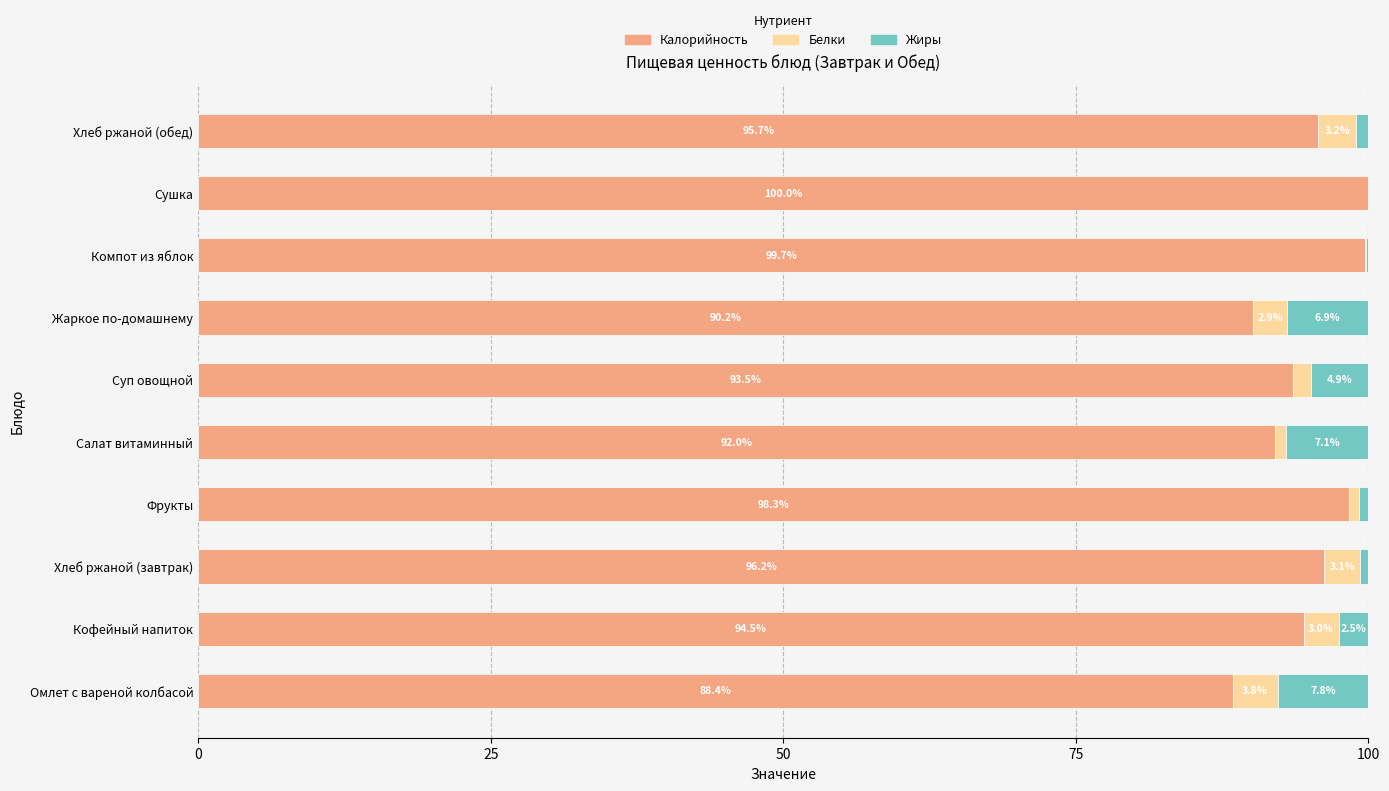

What is the sum of the Калорийность values at Кофейный напиток and Хлеб ржаной (обед)?

190.2